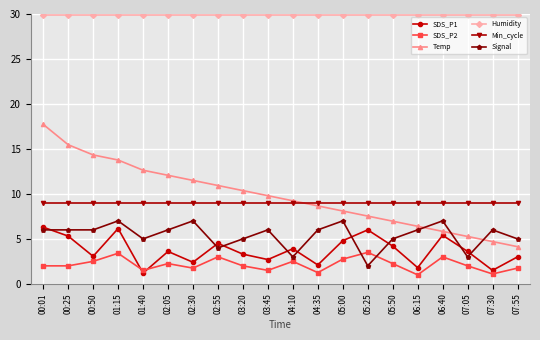

How many lines are shown in the chart?

6